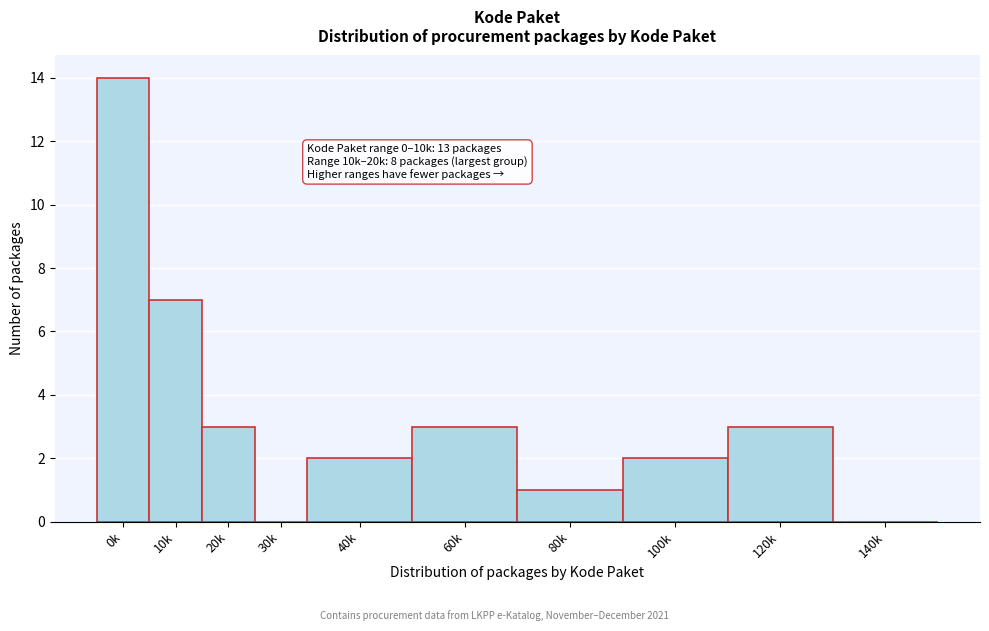

Reading left to right, transcribe all the data shown in this chart.

0k=14	10k=7	20k=3	30k=0	40k=2	60k=3	80k=1	100k=2	120k=3	140k=0